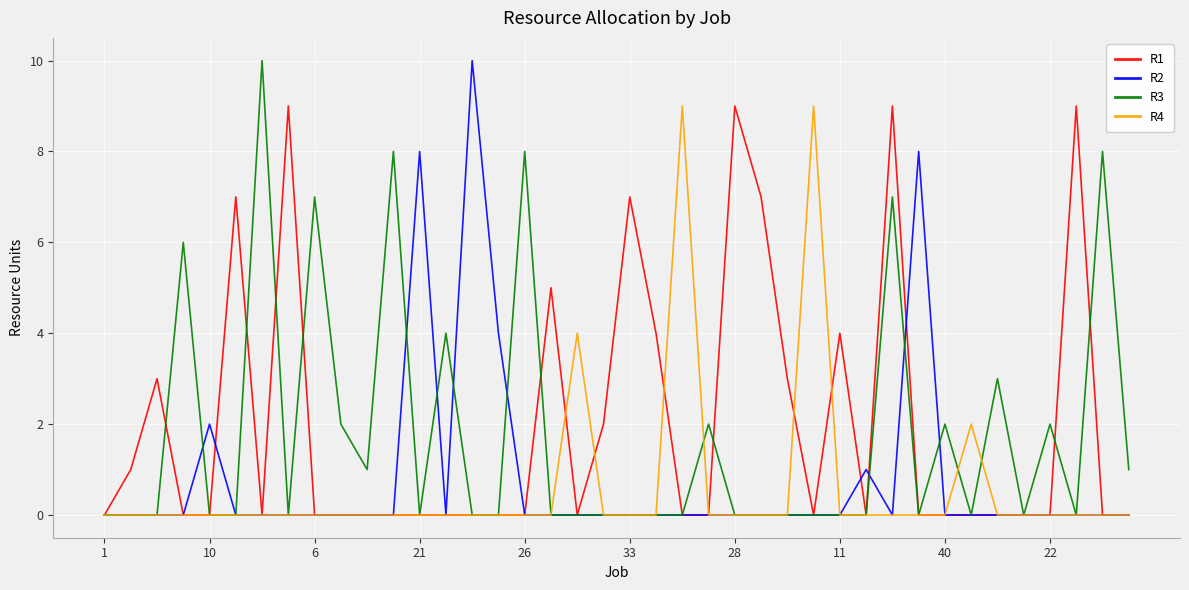

What is the greatest value displayed?

10